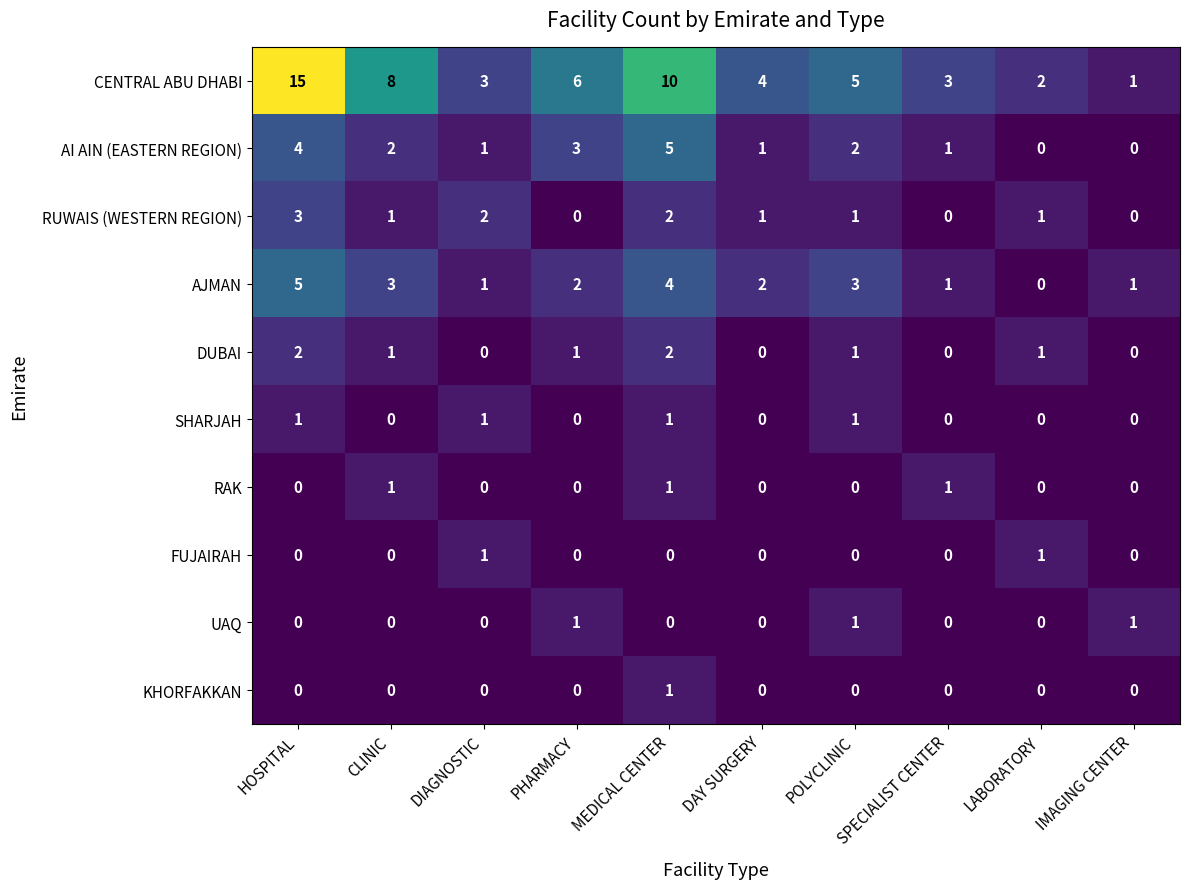

What is the maximum value shown in the chart?

15